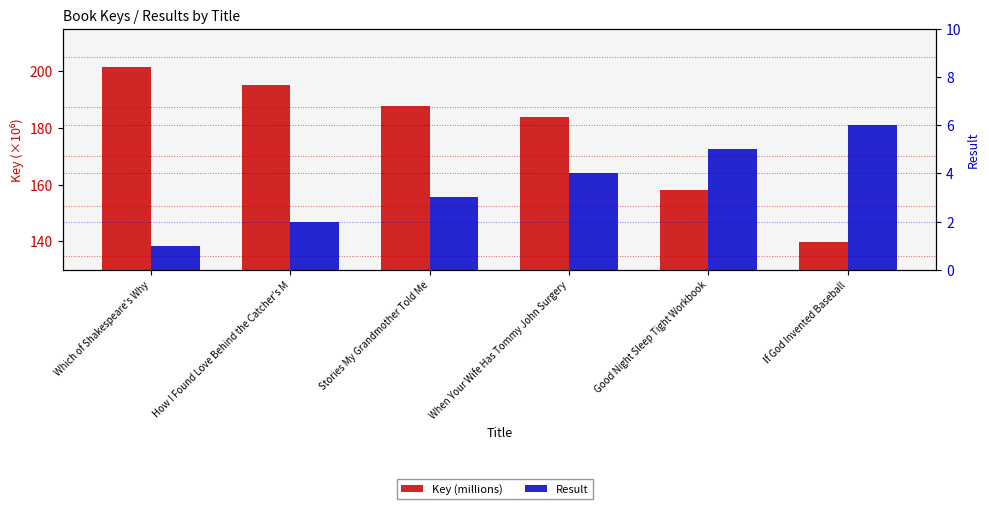

True or false: Key (millions) has a value of 290.7 at Stories My Grandmother Told Me.

False